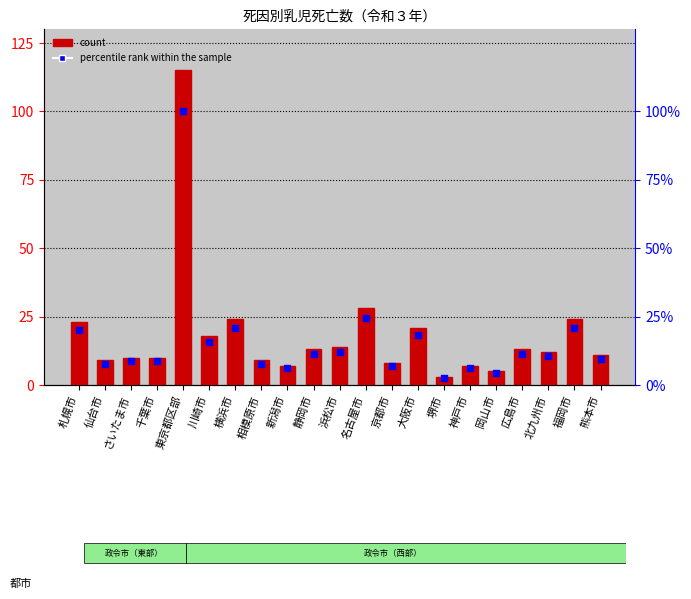

What is the total value across all series at 新潟市?

13.1